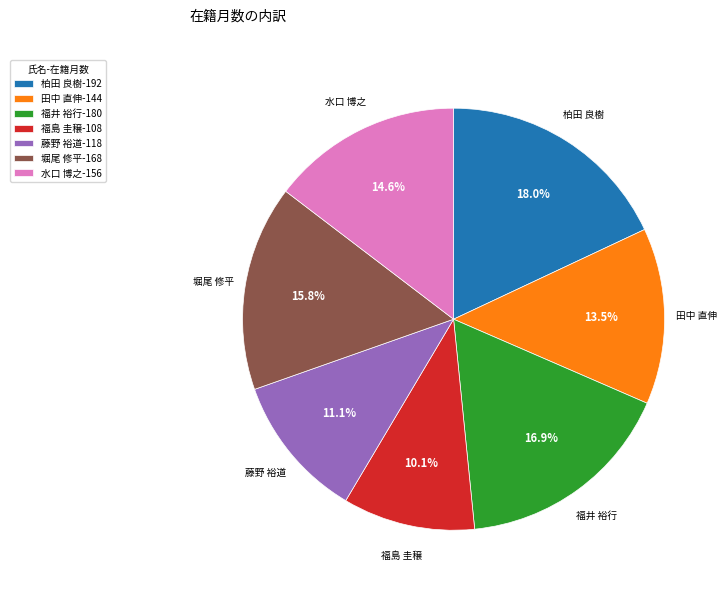

What is the ratio of the value at 藤野 裕道-118 to the value at 堀尾 修平-168?

0.7